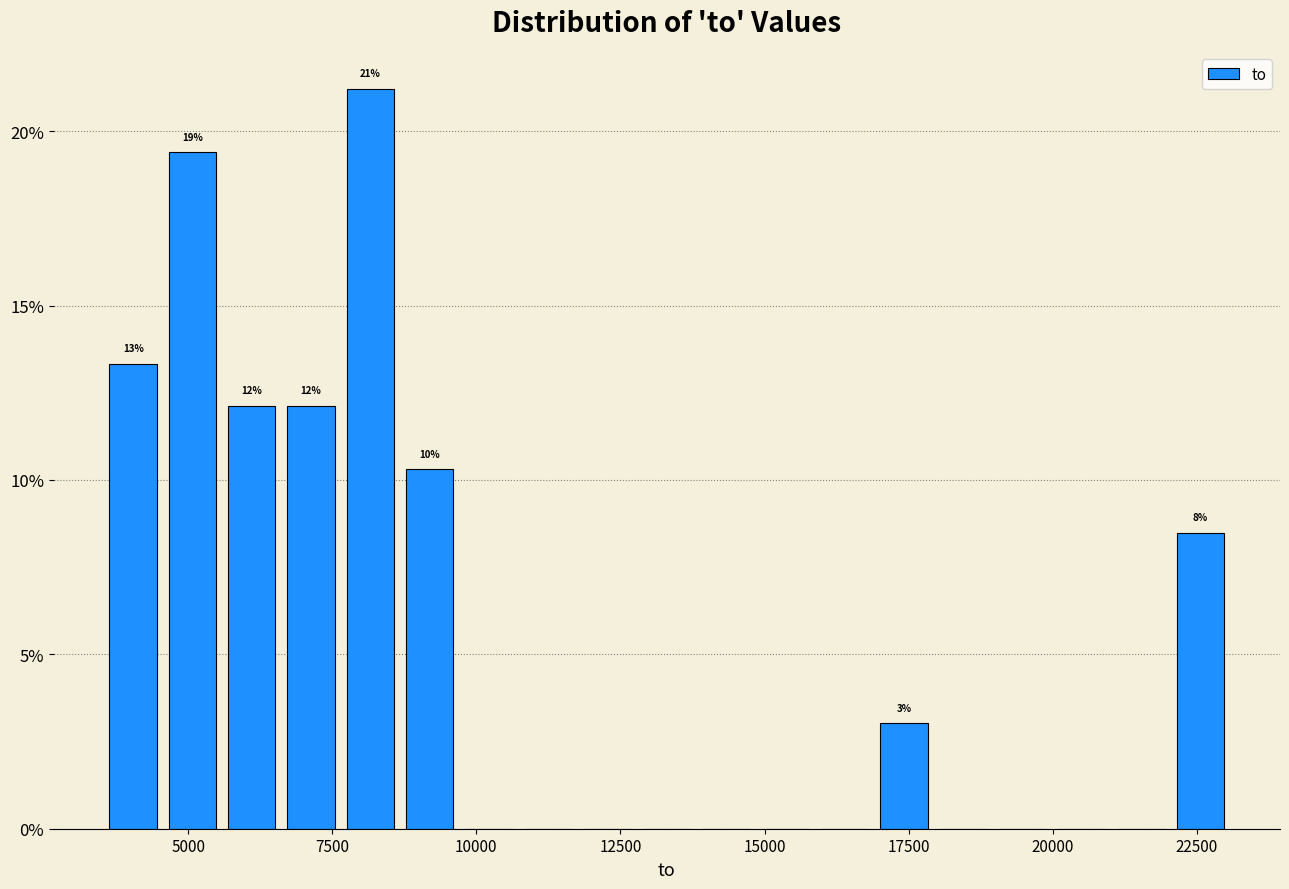

Read against the x-axis, roughly where is the centre of the tallest bar?

8000